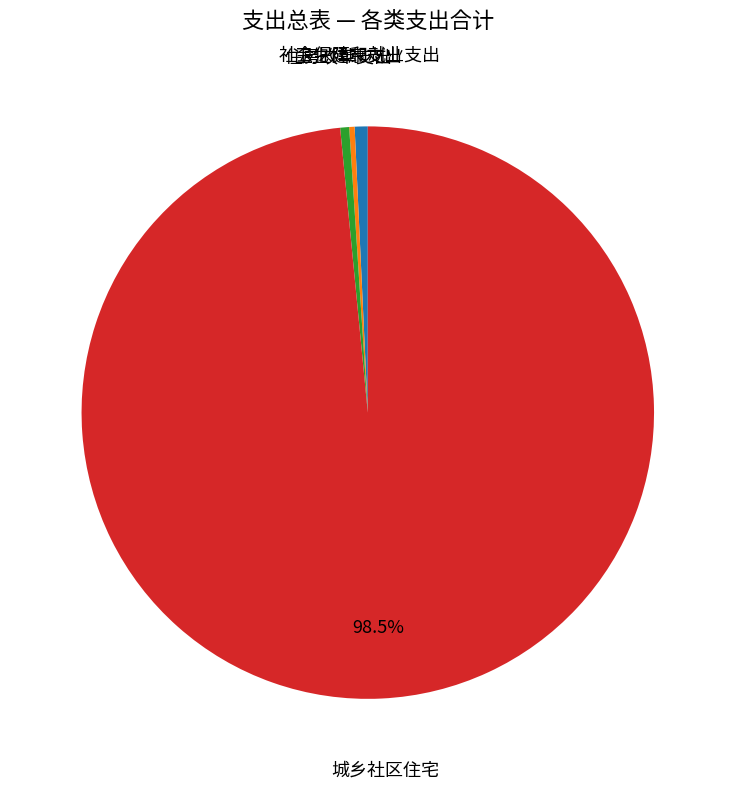

Does any single category account for the majority?

Yes